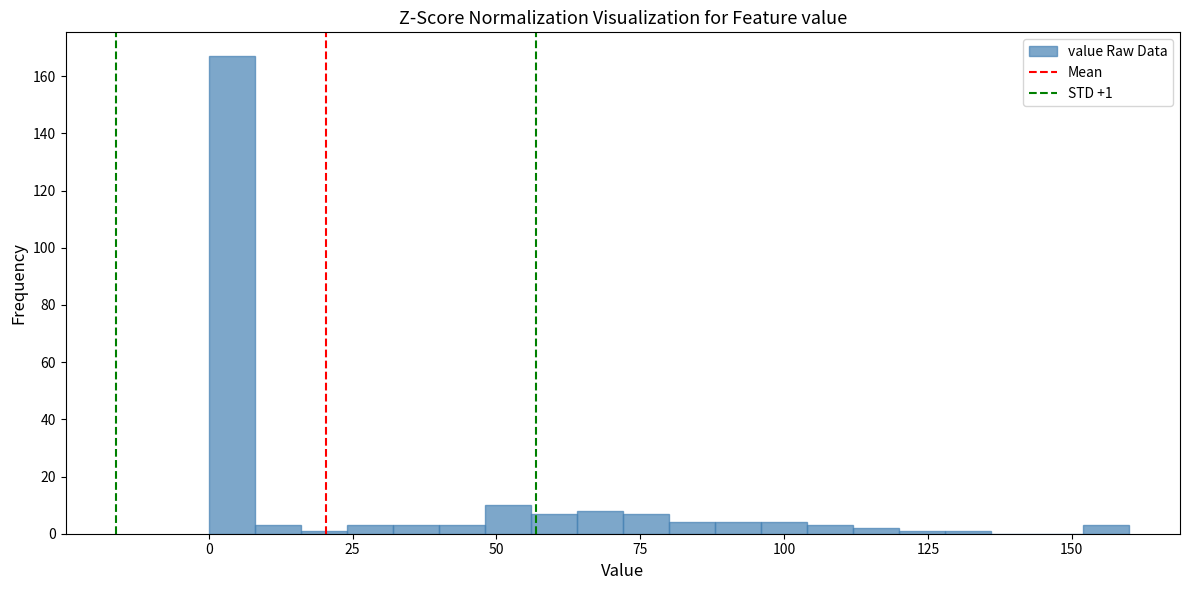

Around what value on the x-axis is the tallest bar? Give the approximate position of its centre, as read against the axis.

5